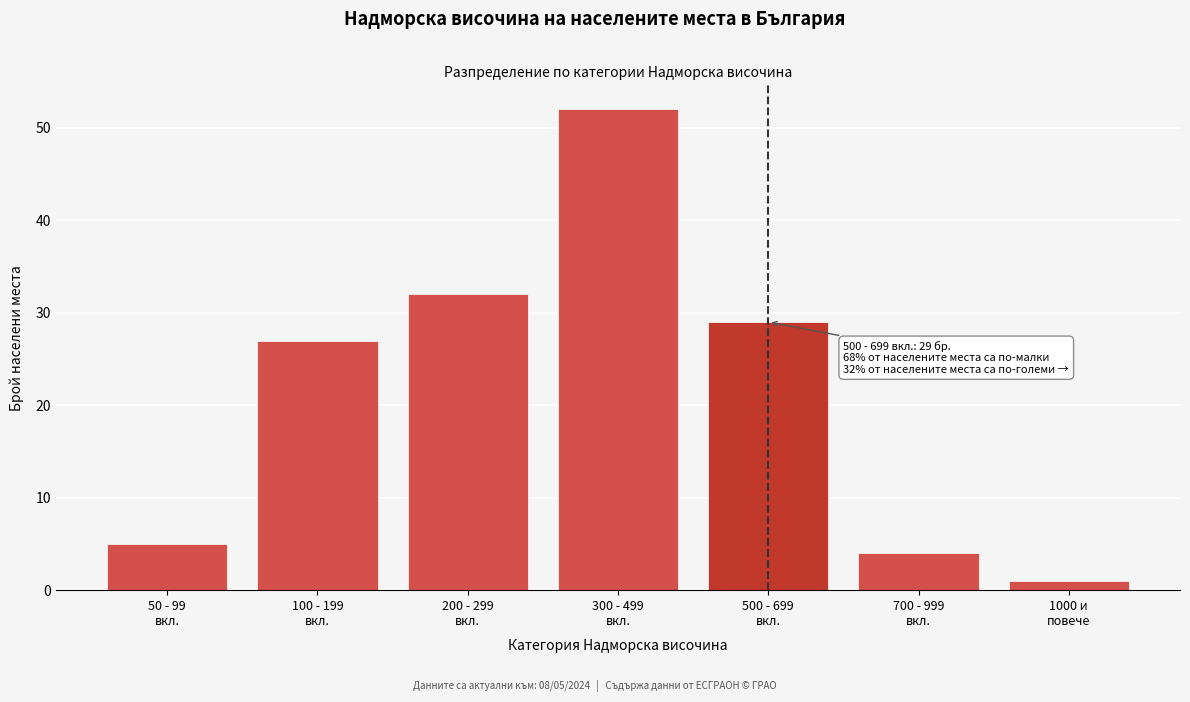

Reading left to right, extract all data points from this chart.

5	27	32	52	29	4	1